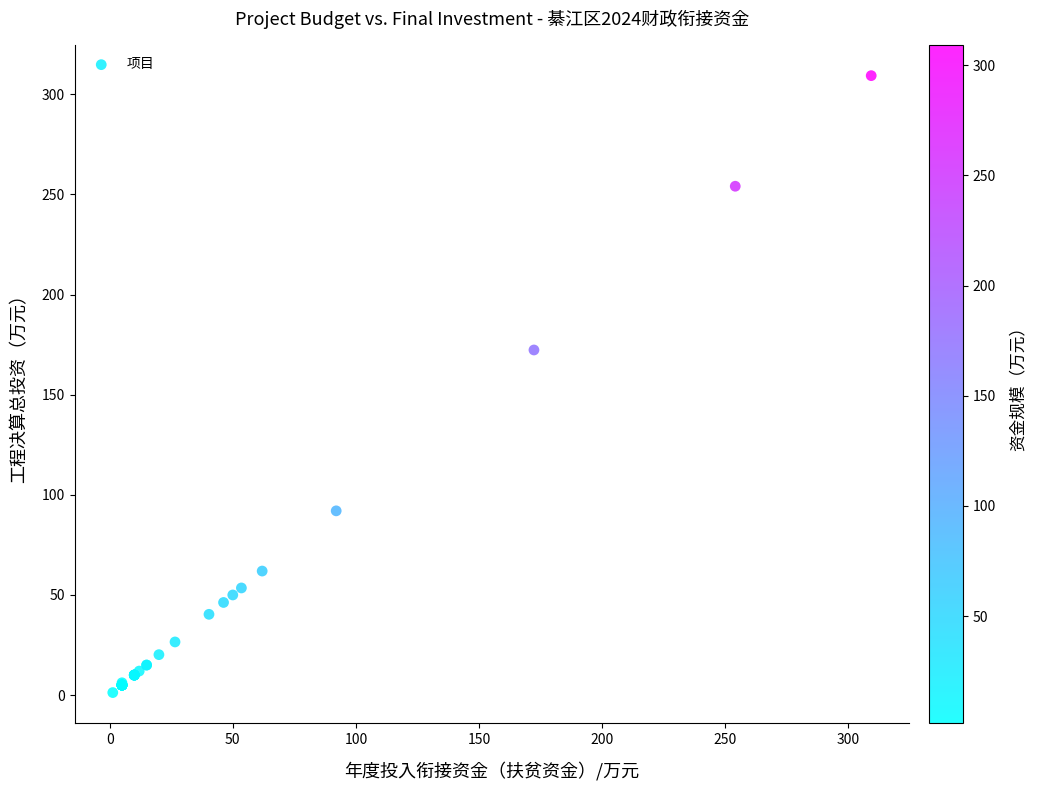

What Y value in the scatter plot is closest to 155?

172.3